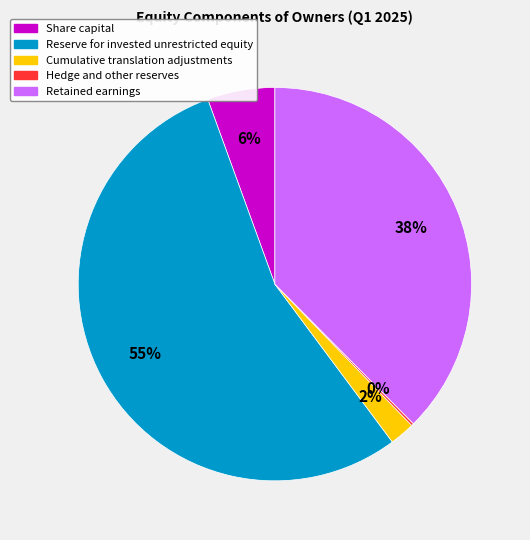

To the nearest percent, what portion does Cumulative translation adjustments represent?

2%